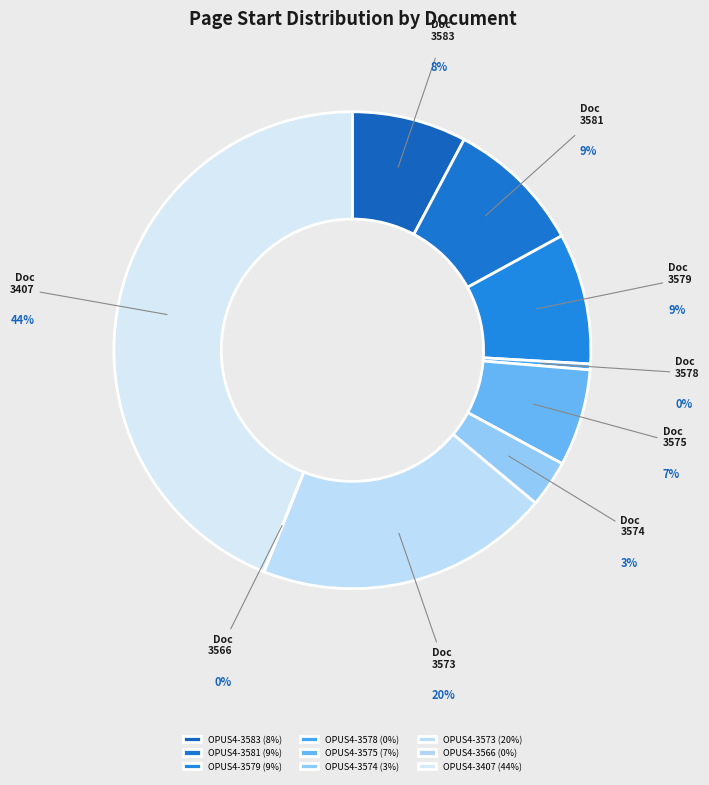

To the nearest percent, what is the difference between the largest and smallest slice percentages?

44%